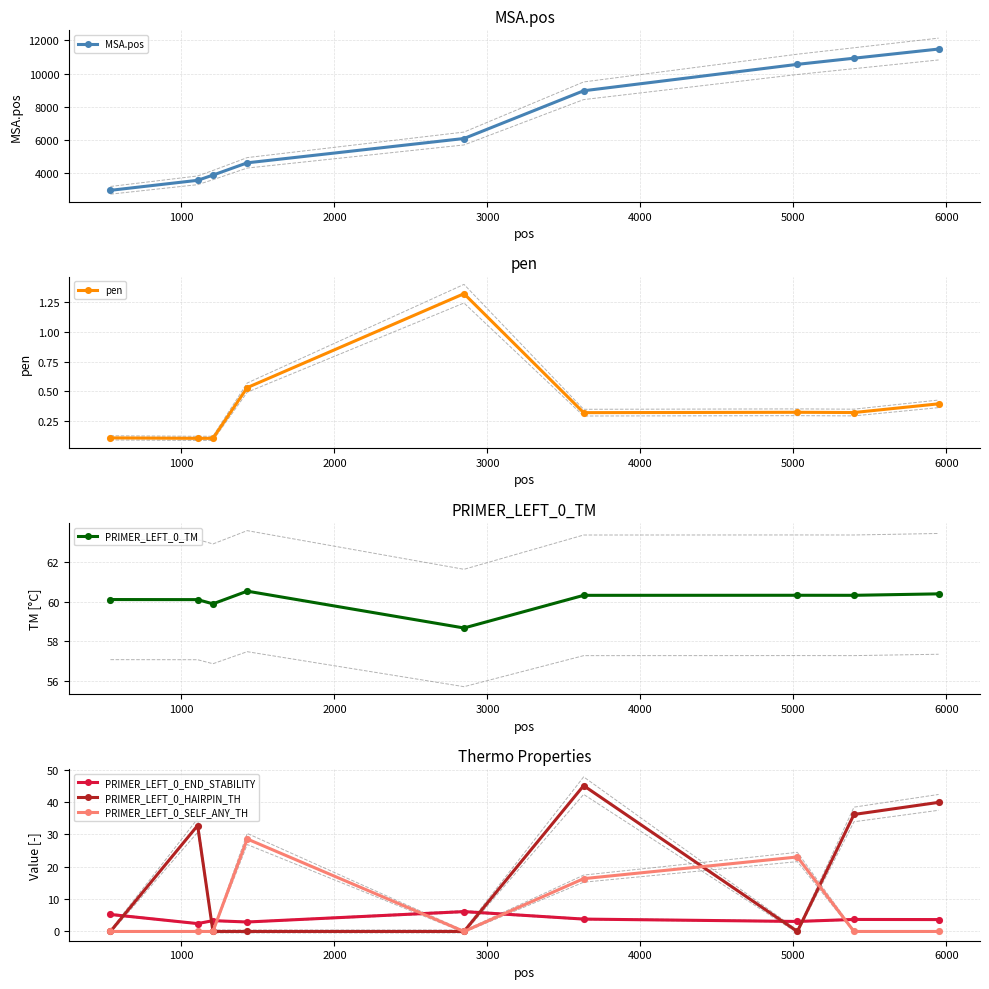

At which category is the sum across all series the highest?

5949